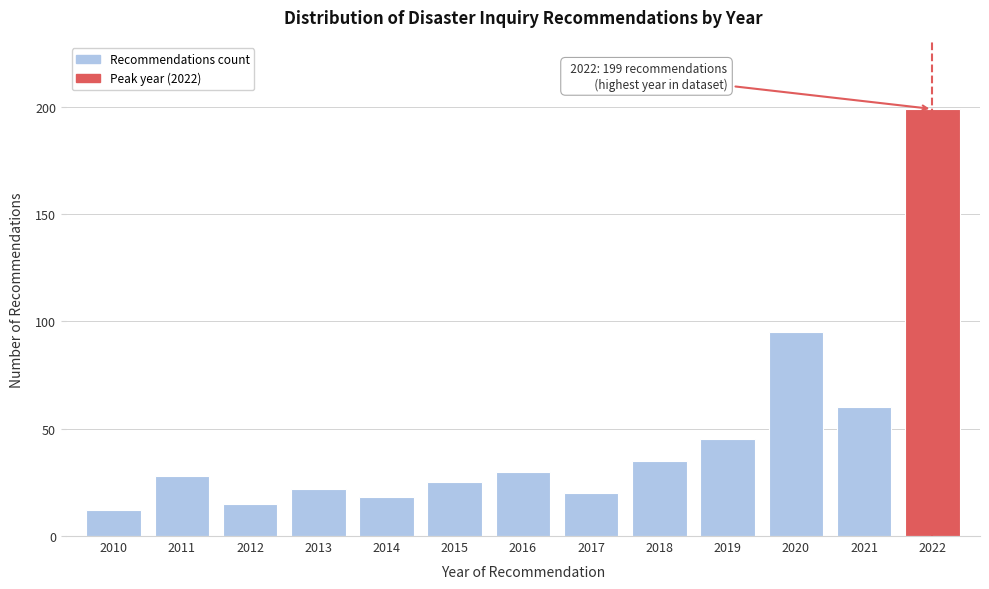

Reading right to left, list all the values displayed in this chart.

199	60	95	45	35	20	30	25	18	22	15	28	12